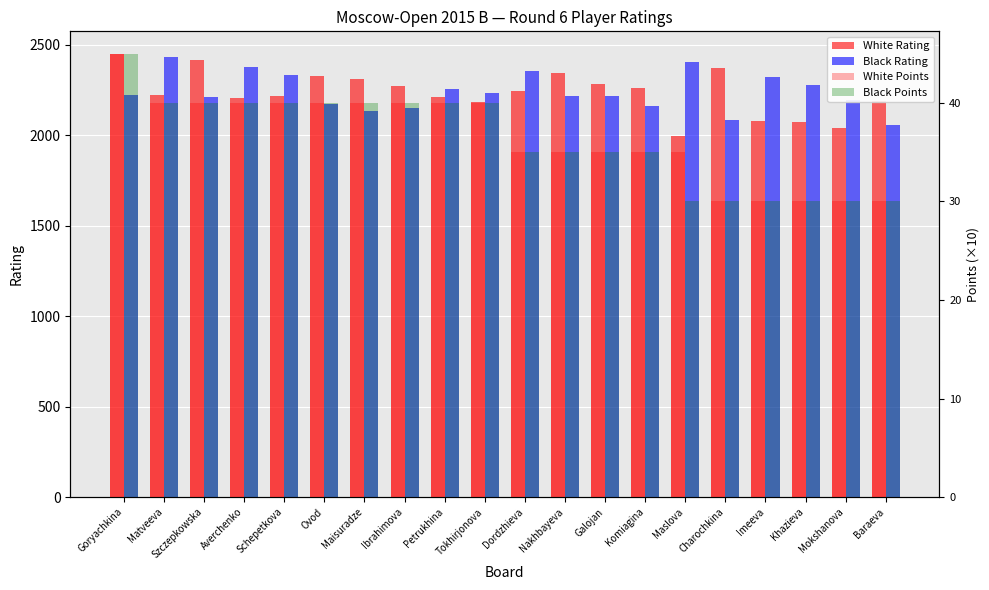

Reading left to right, transcribe all the data shown in this chart.

White Rating: Goryachkina=2451	Matveeva=2220	Szczepkowska=2415	Averchenko=2204	Schepetkova=2216	Ovod=2324	Maisuradze=2310	Ibrahimova=2273	Petrukhina=2210	Tokhirjonova=2181	Dordzhieva=2244	Nakhbayeva=2344	Galojan=2283	Komiagina=2262	Maslova=1996	Charochkina=2370	Imeeva=2077	Khazieva=2070	Mokshanova=2042	Baraeva=2191
Black Rating: Goryachkina=2220	Matveeva=2429	Szczepkowska=2208	Averchenko=2375	Schepetkova=2334	Ovod=2170	Maisuradze=2134	Ibrahimova=2149	Petrukhina=2257	Tokhirjonova=2235	Dordzhieva=2355	Nakhbayeva=2218	Galojan=2215	Komiagina=2160	Maslova=2405	Charochkina=2086	Imeeva=2320	Khazieva=2277	Mokshanova=2193	Baraeva=2056
White Points: Goryachkina=45	Matveeva=40	Szczepkowska=40	Averchenko=40	Schepetkova=40	Ovod=40	Maisuradze=40	Ibrahimova=40	Petrukhina=40	Tokhirjonova=40	Dordzhieva=35	Nakhbayeva=35	Galojan=35	Komiagina=35	Maslova=35	Charochkina=30	Imeeva=30	Khazieva=30	Mokshanova=30	Baraeva=30
Black Points: Goryachkina=45	Matveeva=40	Szczepkowska=40	Averchenko=40	Schepetkova=40	Ovod=40	Maisuradze=40	Ibrahimova=40	Petrukhina=40	Tokhirjonova=40	Dordzhieva=35	Nakhbayeva=35	Galojan=35	Komiagina=35	Maslova=30	Charochkina=30	Imeeva=30	Khazieva=30	Mokshanova=30	Baraeva=30